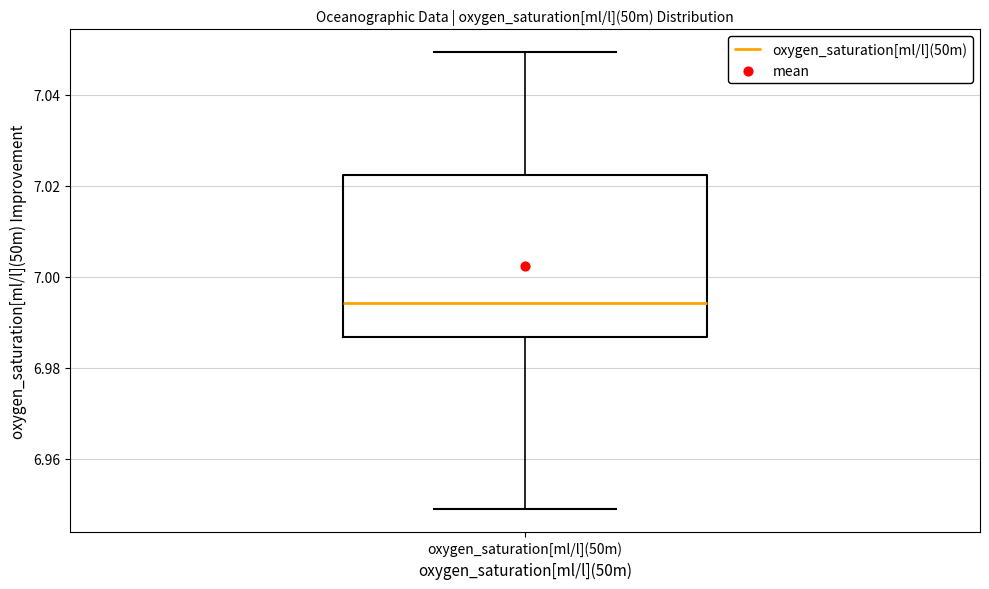

Read this box plot against the y-axis: the position of the median line, the range covered by the box, and the ends of both whiskers. The values are not printed on the chart, so give them approximately, as read against the axis.

median 6.994, box 6.986 to 7.022, whiskers 6.950 to 7.050